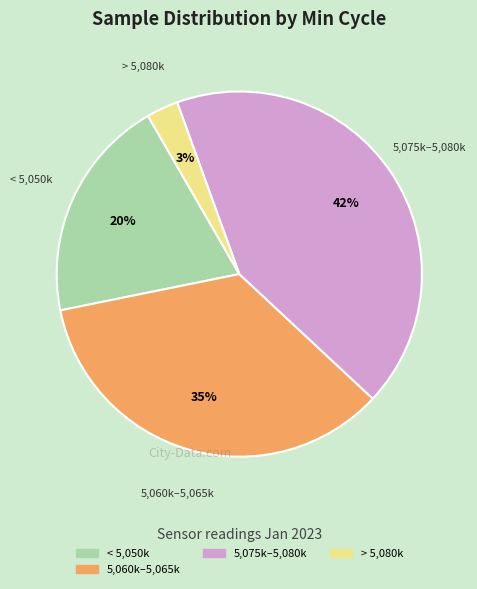

Is there any slice that represents more than half of the pie?

No